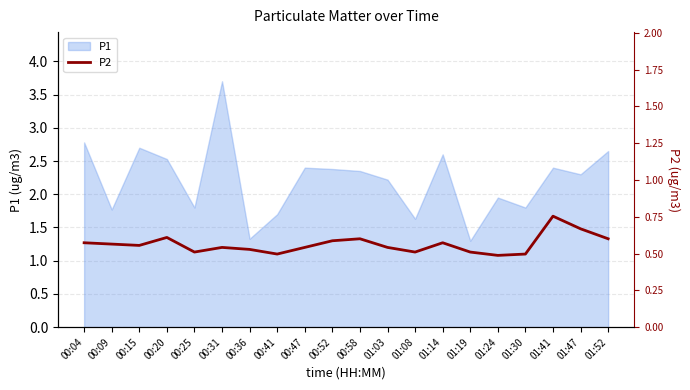

Count the number of categories in the chart.

20